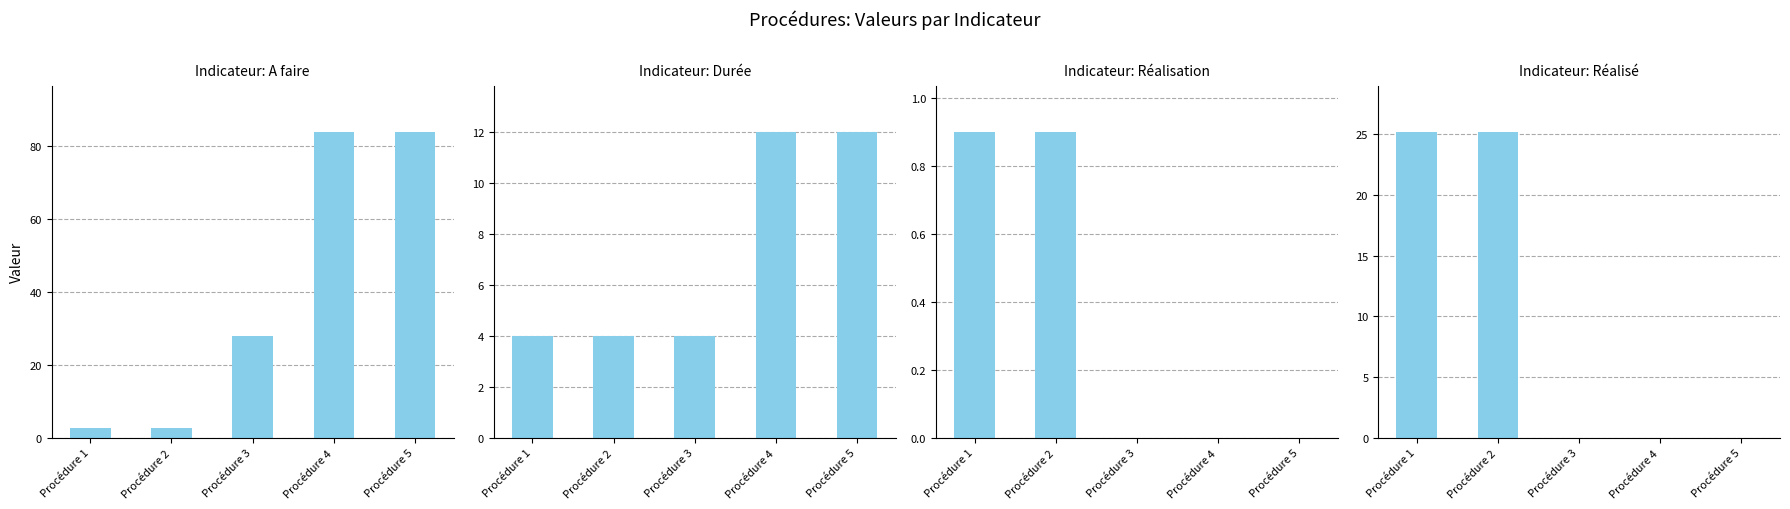

What is the difference between the maximum and second lowest values in the Durée series?

8.0